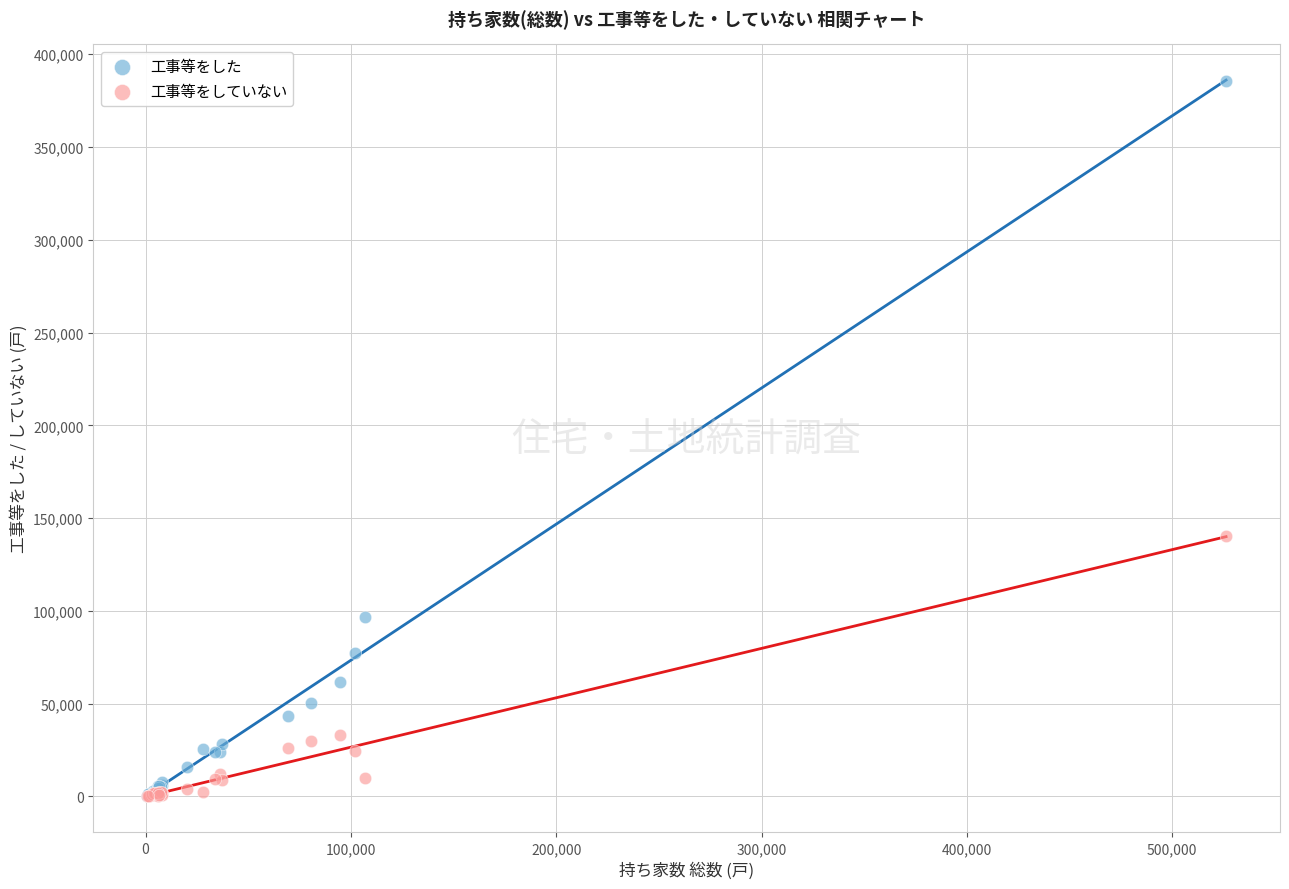

Which series contains the highest Y value?

工事等をした